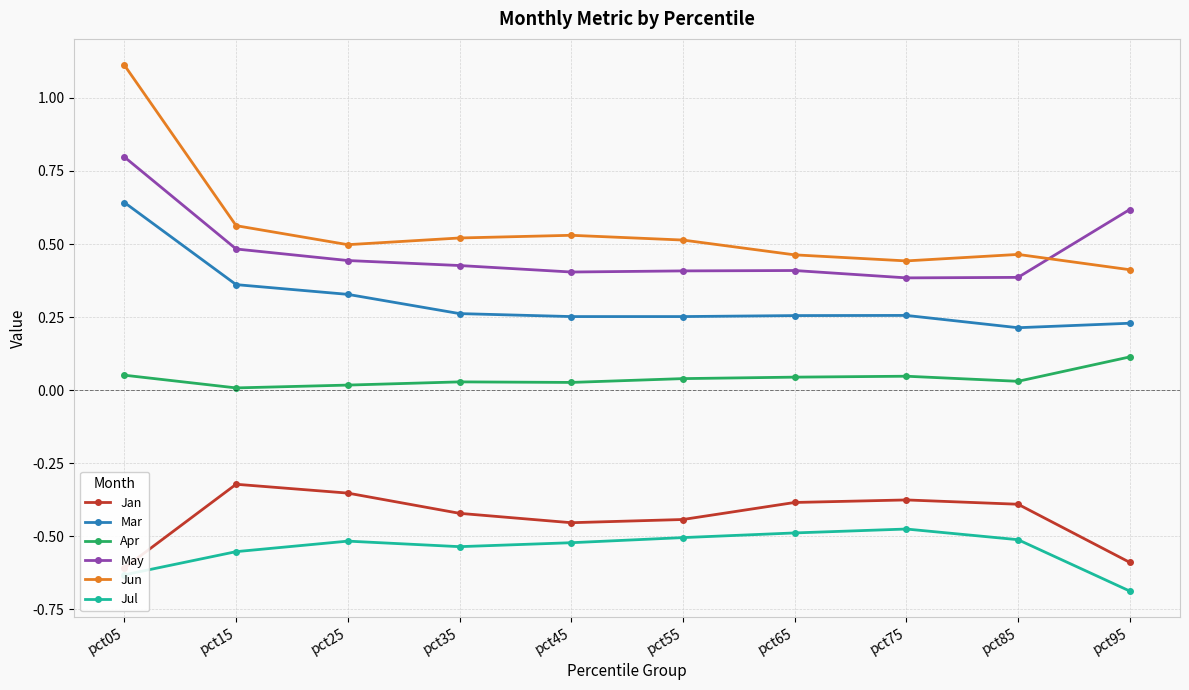

List the series in order of their peak value, highest first.

Jun, May, Mar, Apr, Jan, Jul